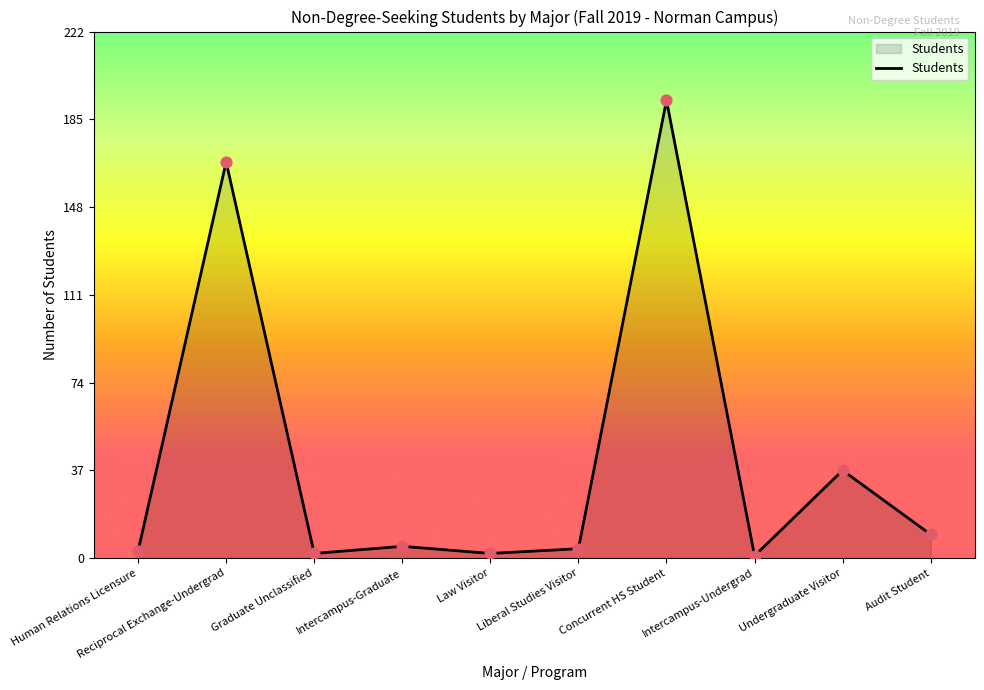

Between Intercampus-Undergrad and Undergraduate Visitor, which is larger?

Undergraduate Visitor